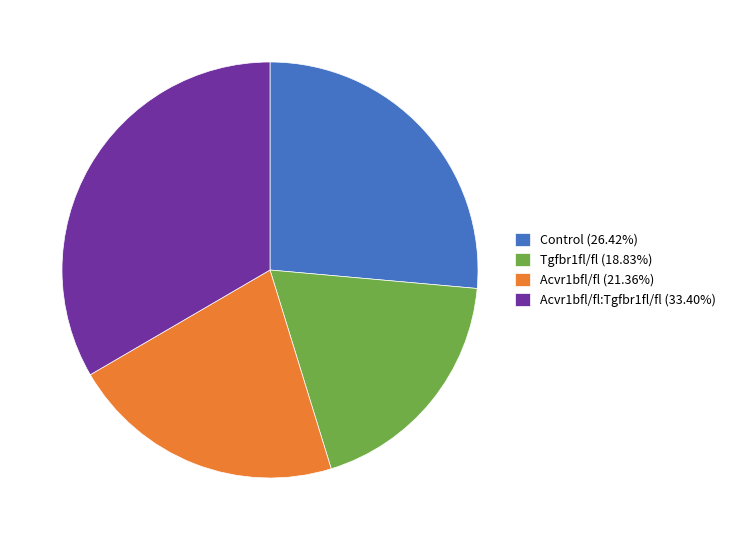

Combined, do Tgfbr1fl/fl (18.83%) and Acvr1bfl/fl:Tgfbr1fl/fl (33.40%) account for over 50%?

Yes